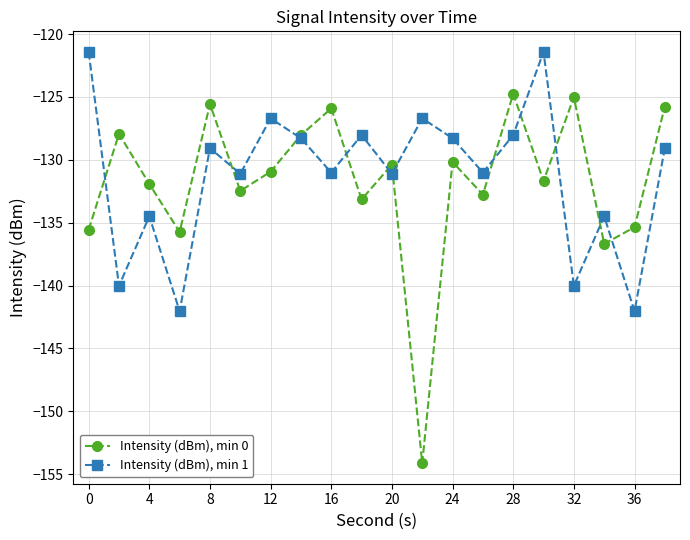

What is the maximum value shown in the chart?

-121.4